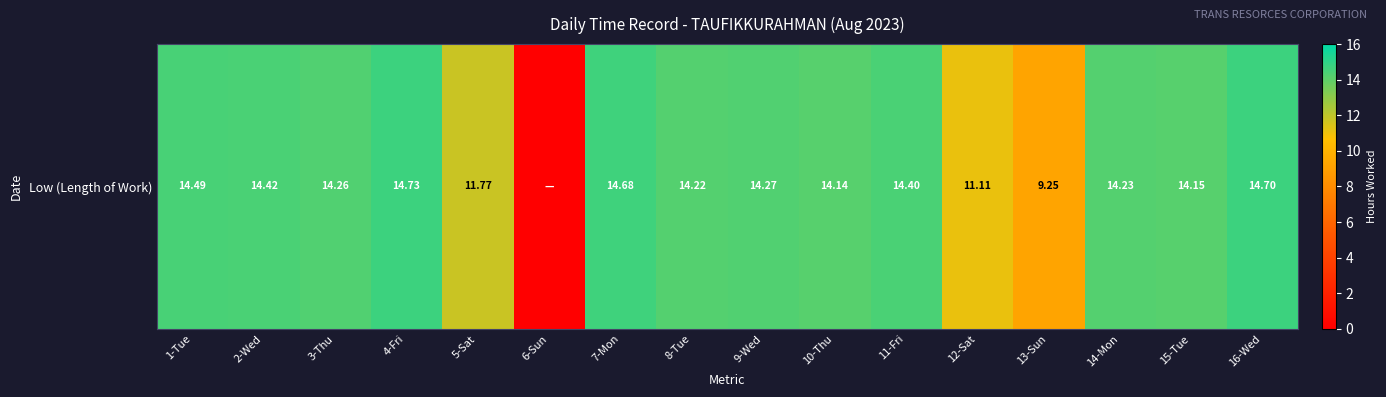

How many values exceed 14?

12